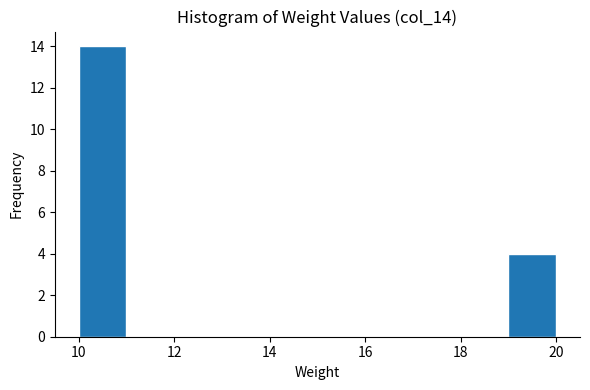

What is the height of the bar covering 19 to 20 on the x-axis? The values are not printed on the chart, so give them approximately, as read against the axis.

4